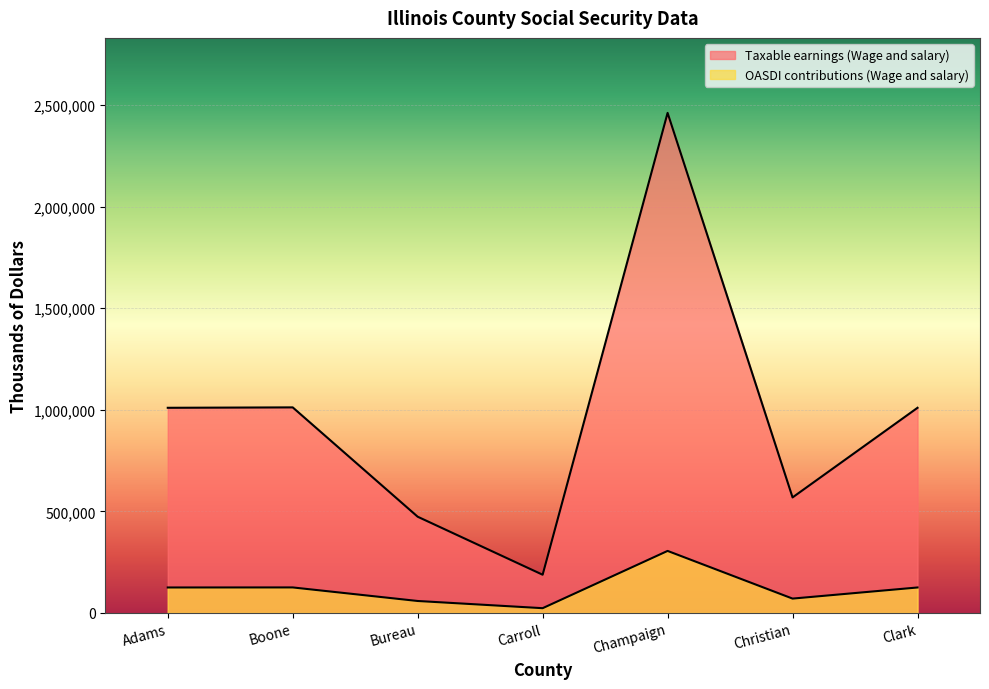

Between Boone and Champaign, which series saw the biggest shift?

Taxable earnings (Wage and salary)